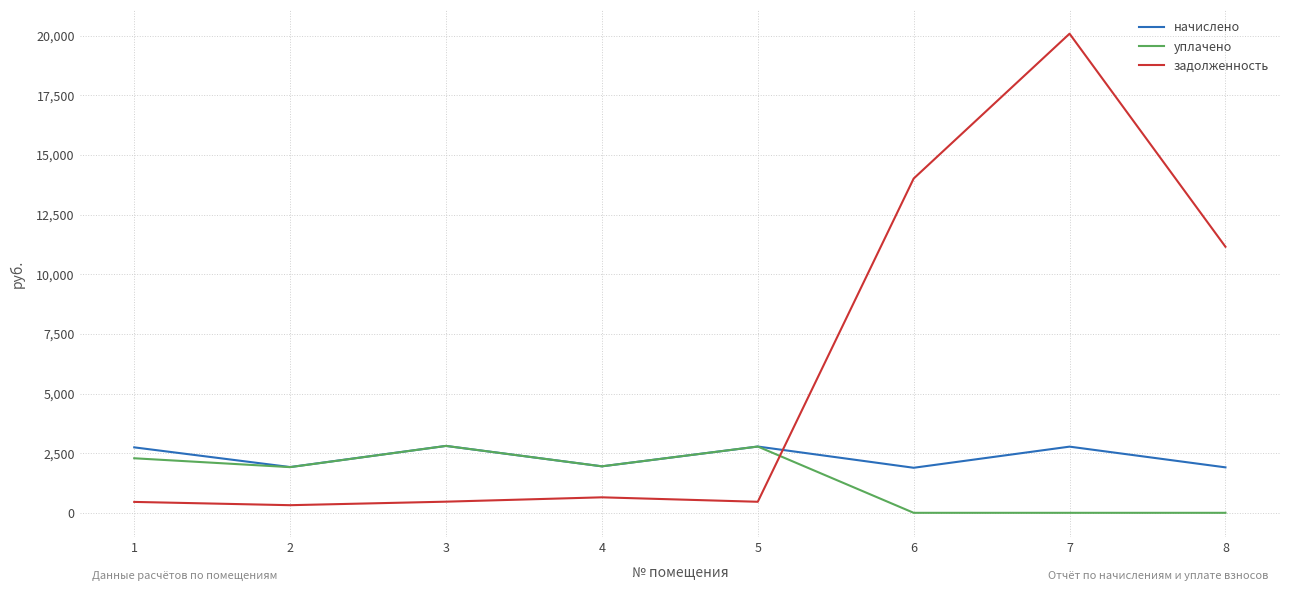

The value of задолженность at 8 is 11150.6. True or false?

True